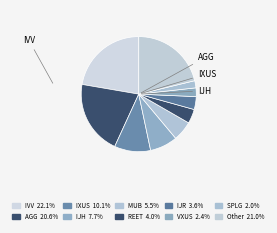

How many segments does this pie chart have?

10